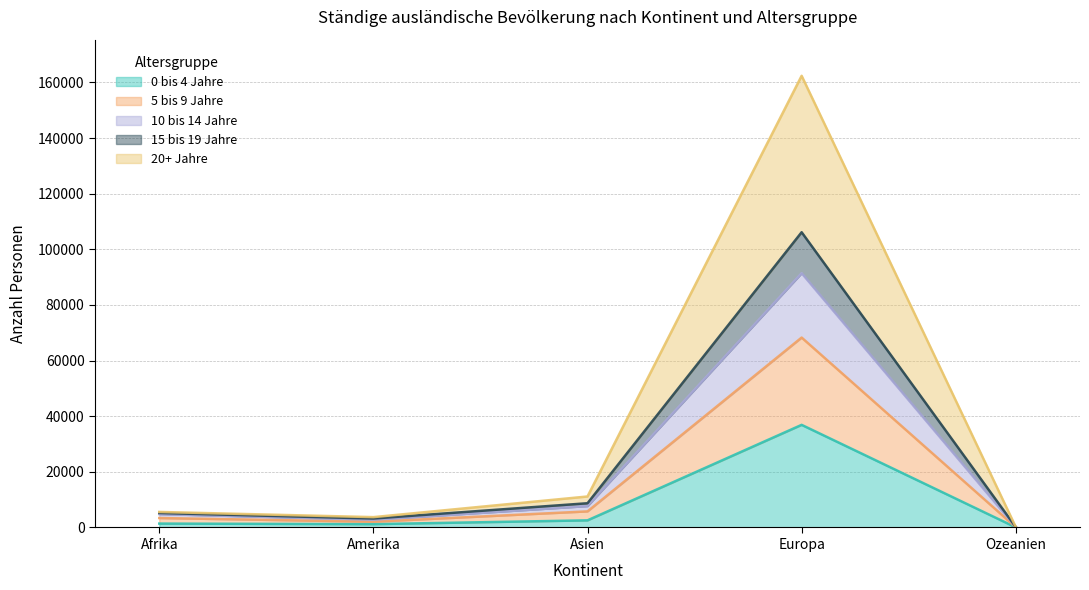

How many series are shown in this chart?

5